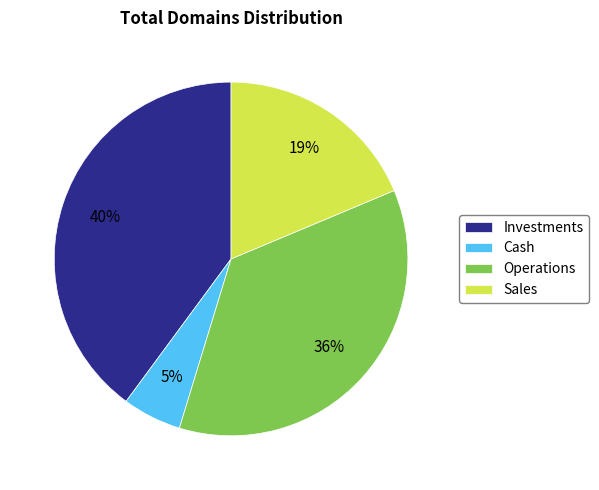

How many slices are in this pie chart?

4